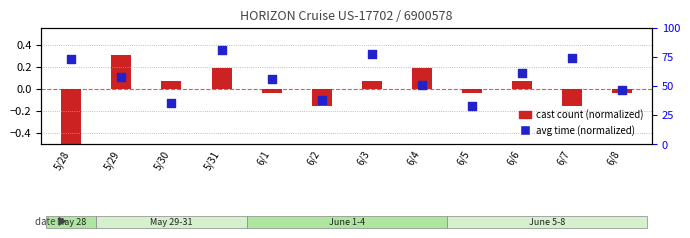

At which category is the sum across all series the highest?

5/31